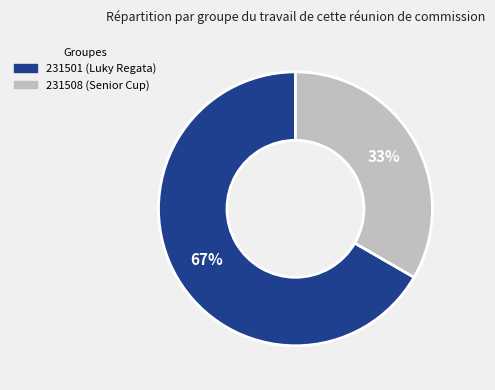

Between 231501 and 231508, which is larger?

231501